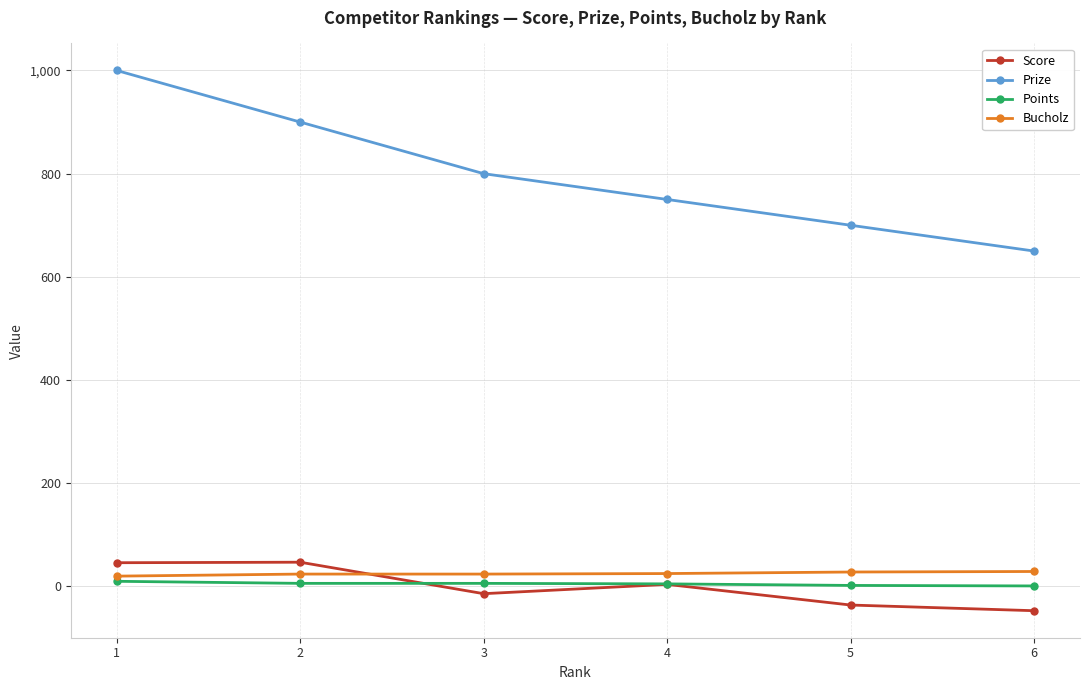

True or false: Prize and Bucholz cross at least once.

False